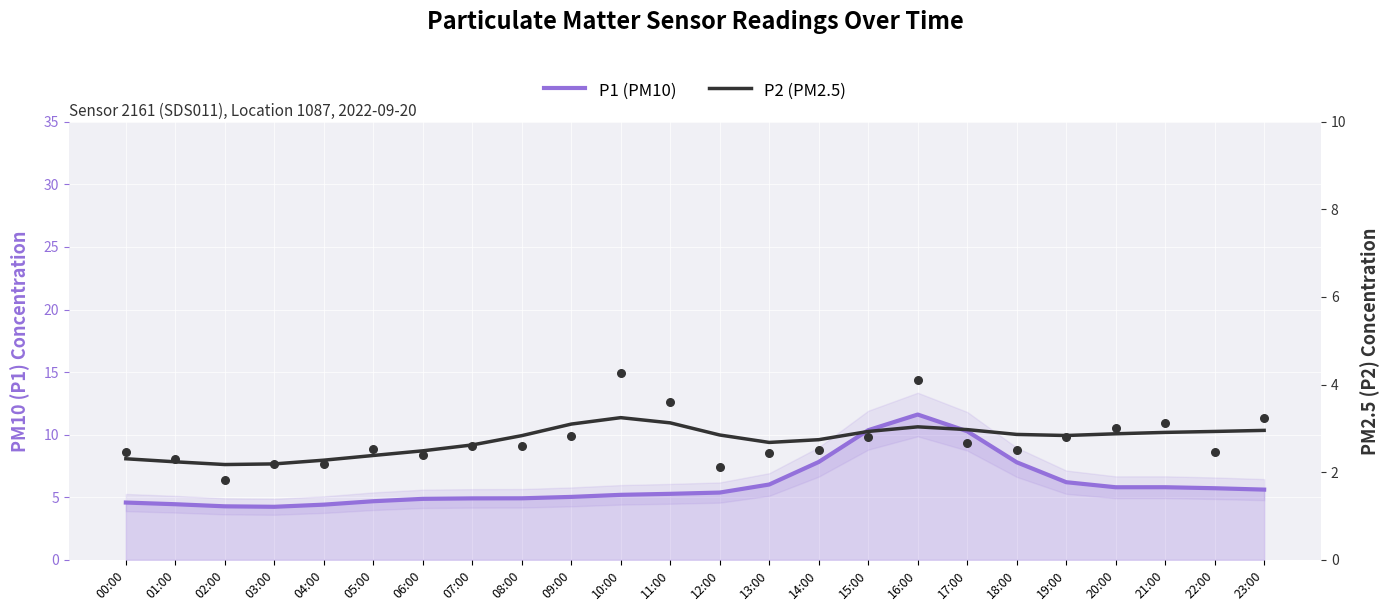

What are all the series names shown in the legend?

P1 (PM10), P2 (PM2.5)